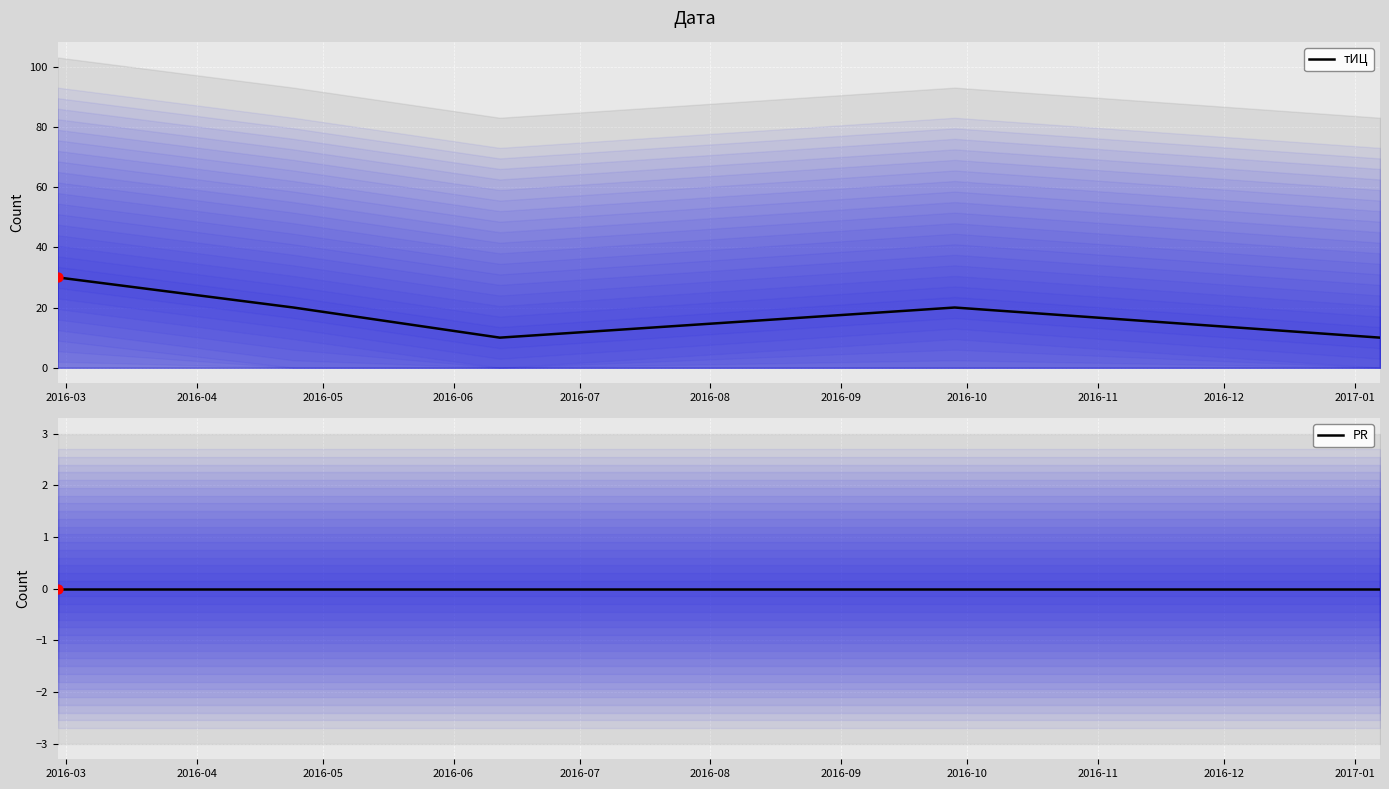

What is the minimum value for тИЦ?

10